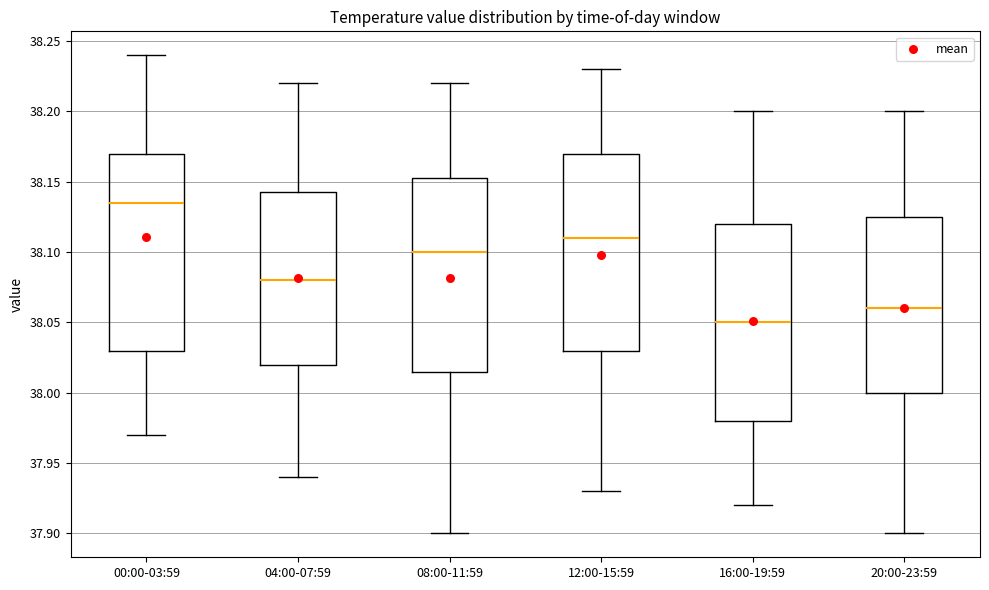

Where does the lower whisker of the box for 00:00-03:59 end on the y-axis? The values are not printed on the chart, so give them approximately, as read against the axis.

37.970